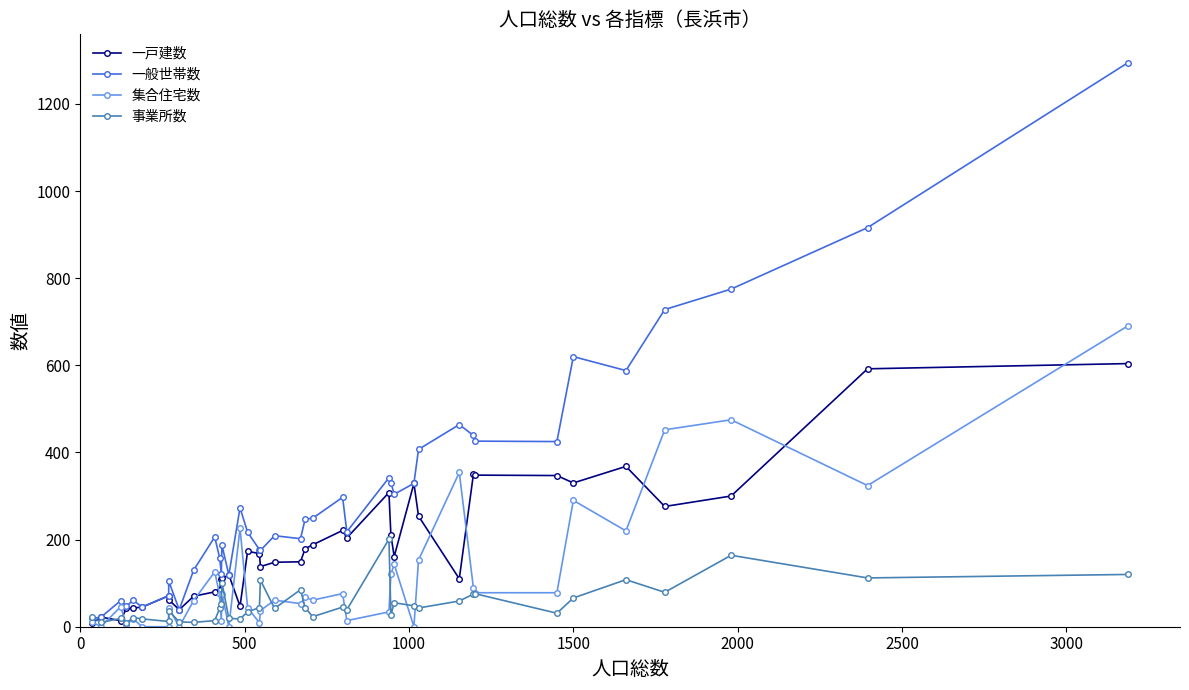

How many lines are shown in the chart?

4